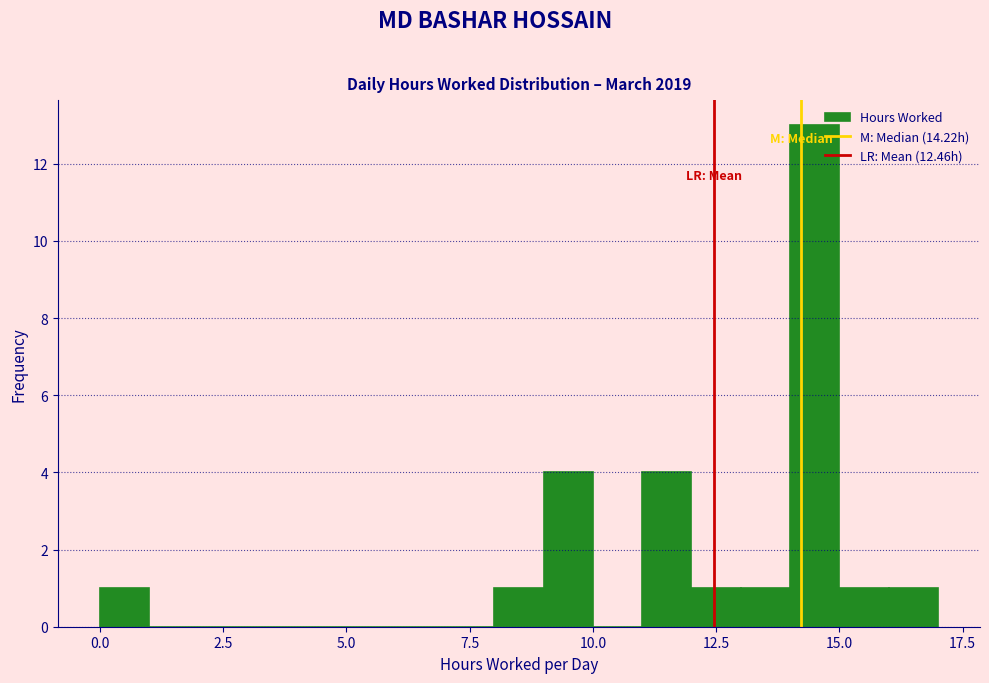

Around what value on the x-axis is the tallest bar? Give the approximate position of its centre, as read against the axis.

14.5